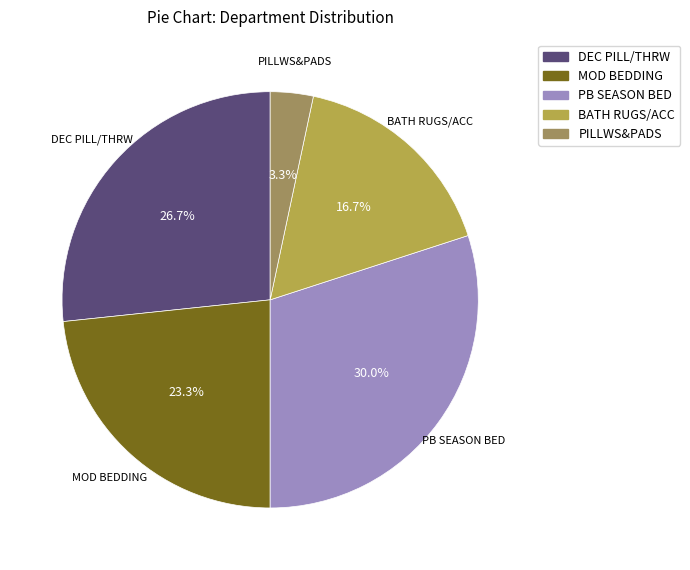

The BATH RUGS/ACC slice represents 17% of the pie. True or false?

True